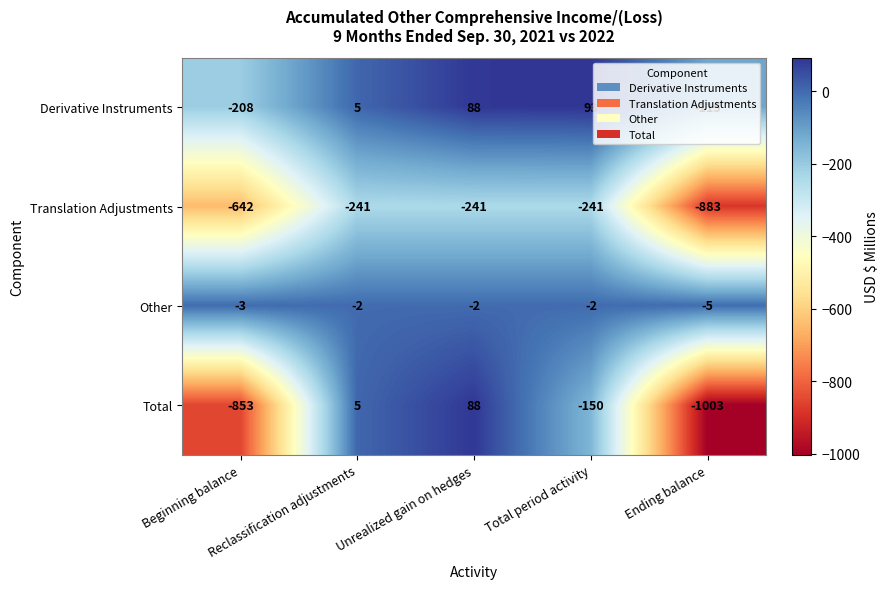

What is the smallest value displayed?

-1003